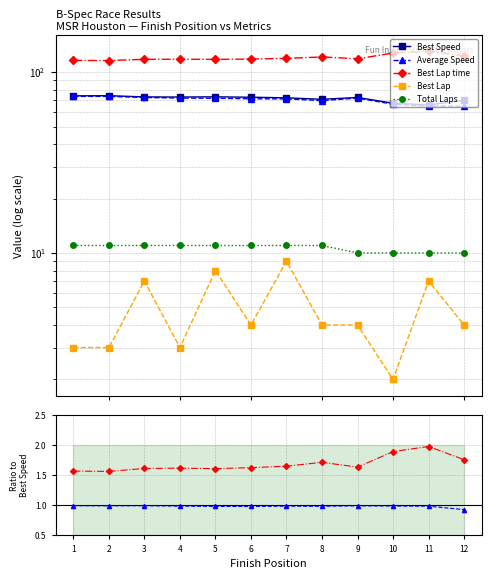

What are all the series names shown in the legend?

Best Speed, Average Speed, Best Lap time, Best Lap, Total Laps